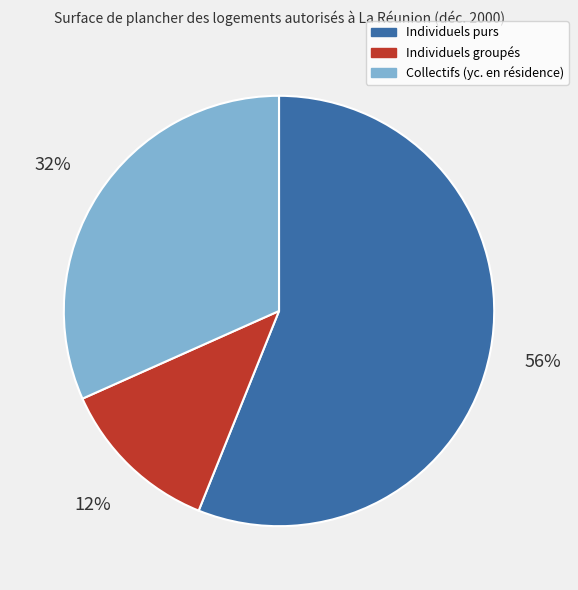

True or false: Collectifs (yc. en résidence) accounts for 25% of the total.

False